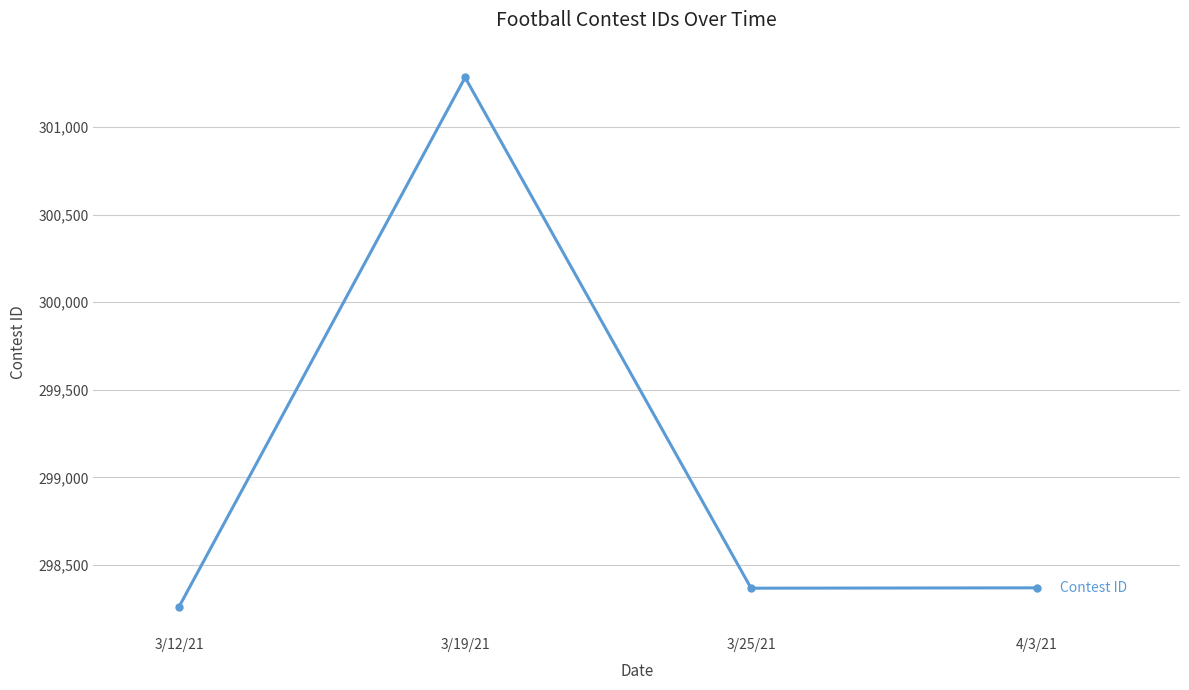

What is the label of the 3rd point from the right?

3/19/21